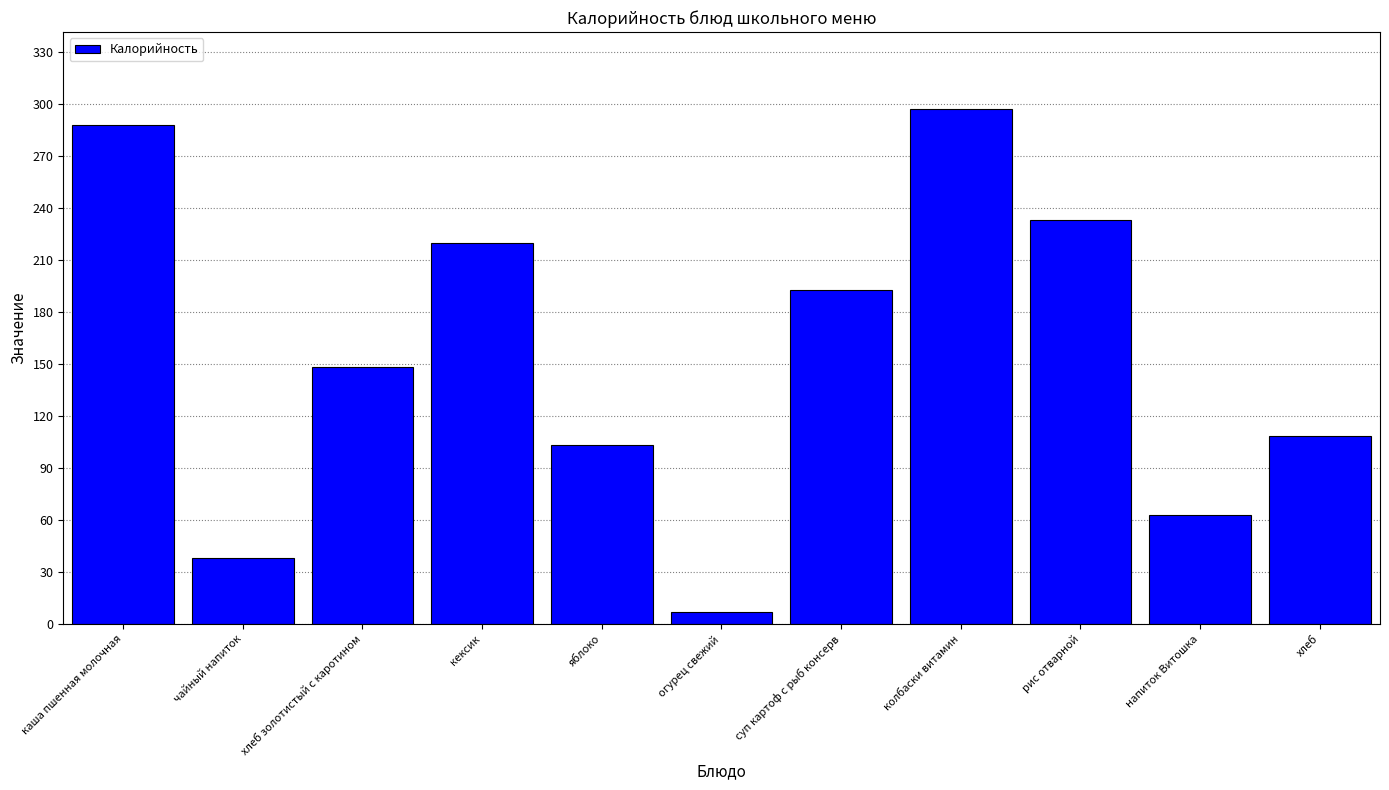

What is the value of the 9th bar from the left?

233.0